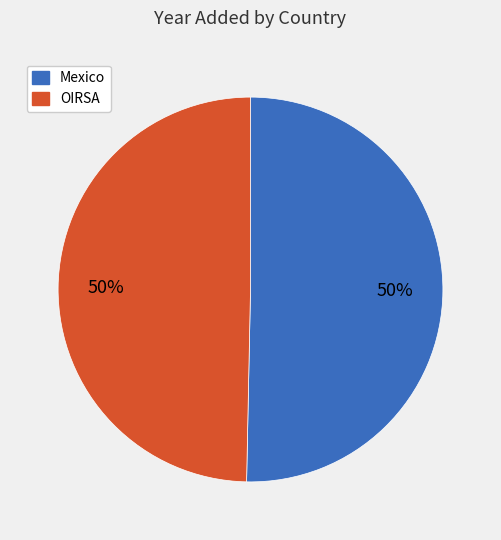

To the nearest percent, what is the combined percentage of OIRSA and Mexico?

100%